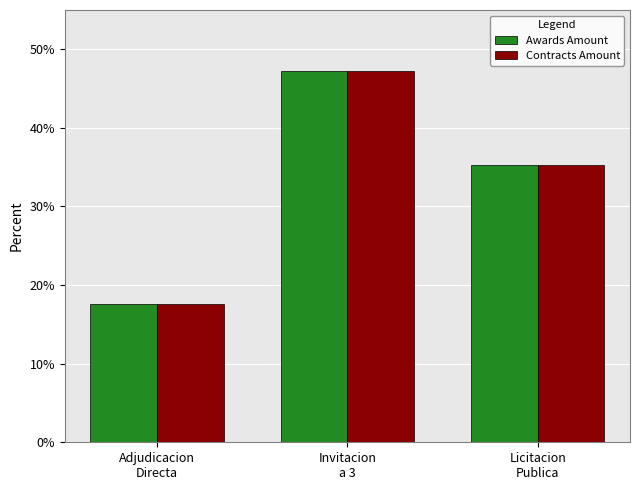

What is the difference between the maximum and minimum values in the Awards Amount series?

29.6